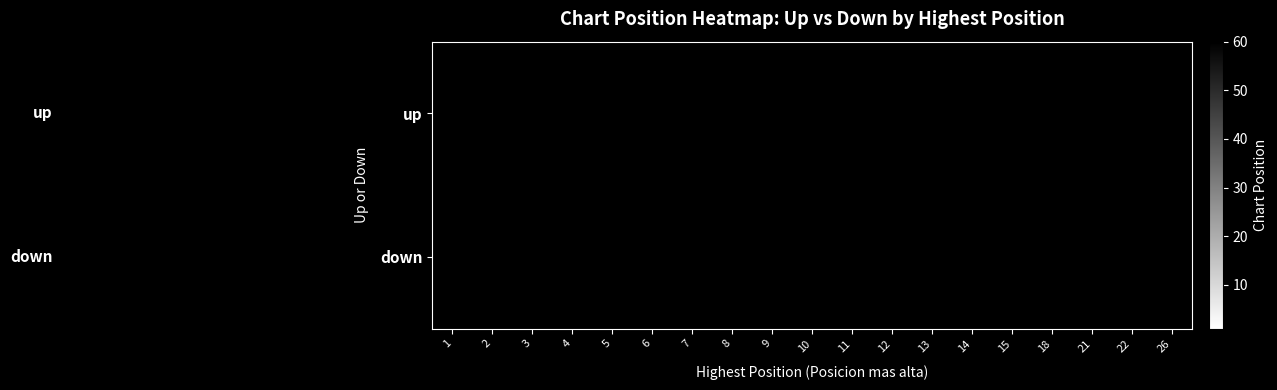

What is the greatest value displayed?

29.0